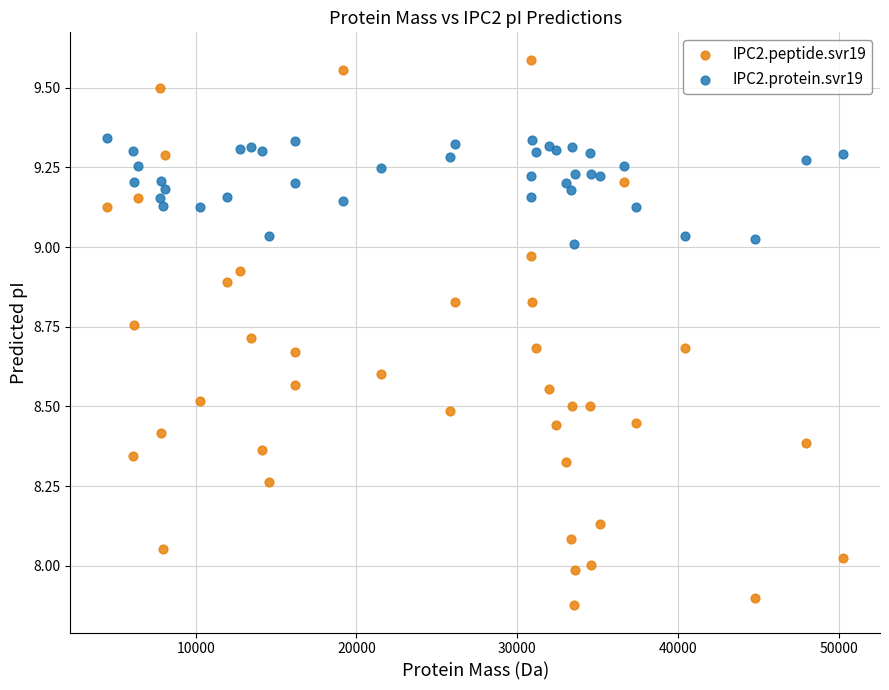

What is the X range (max minus min) for the scatter plot?

45773.0